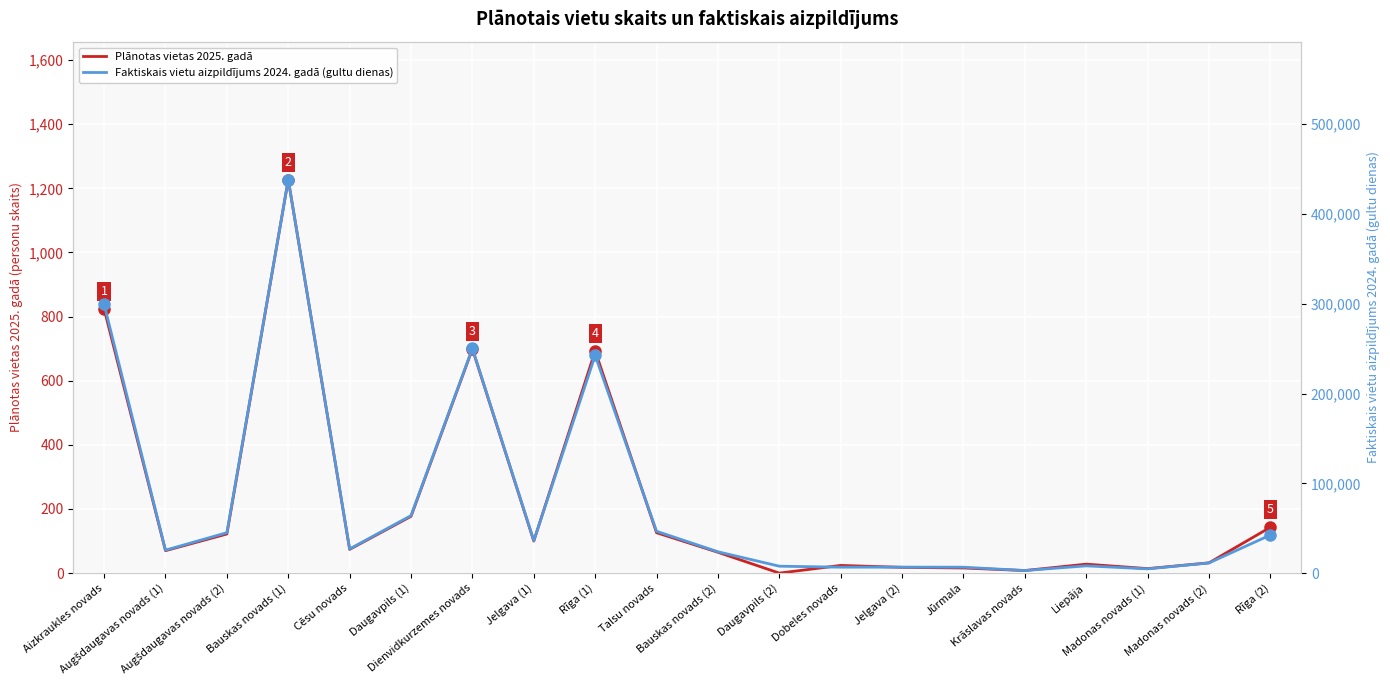

What position from the right is Jelgava (2)?

7